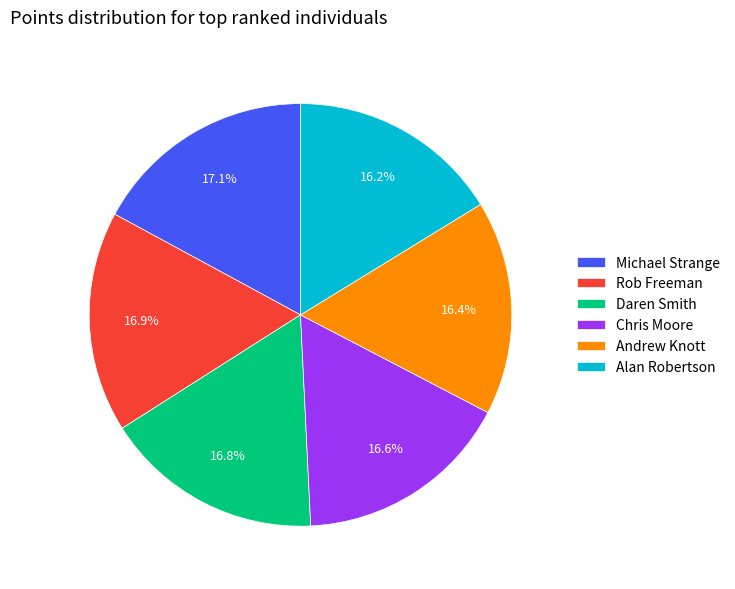

How many slices are in this pie chart?

6